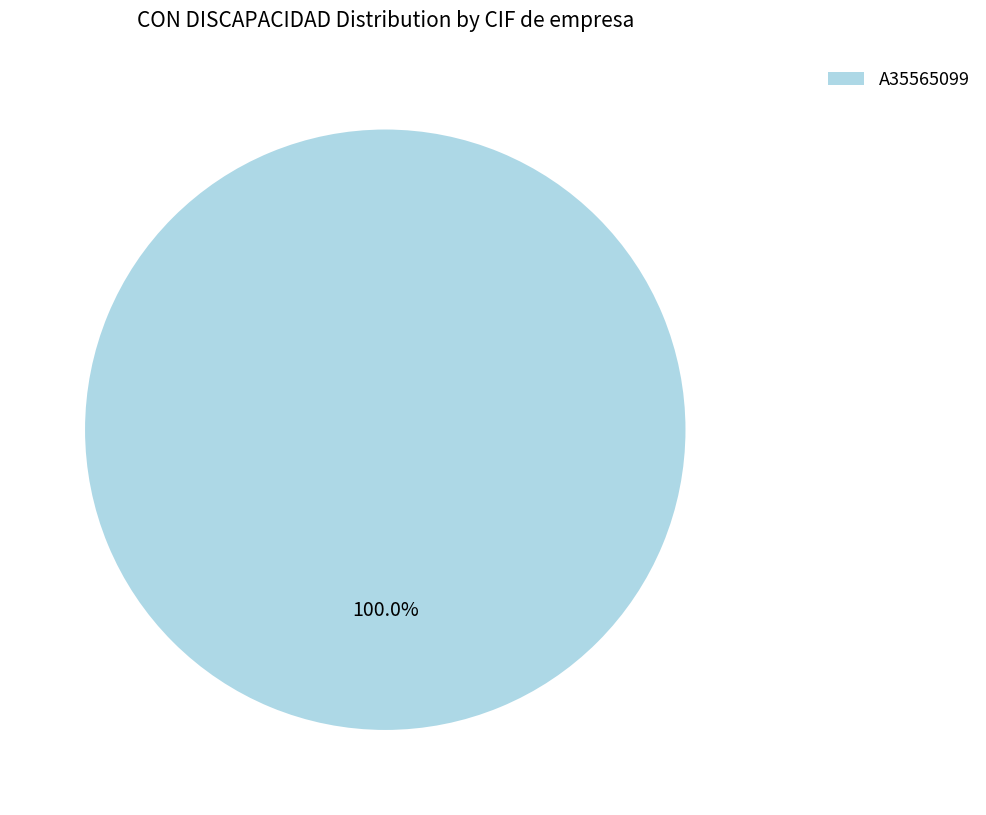

Rank the categories by value from highest to lowest.

A35565099